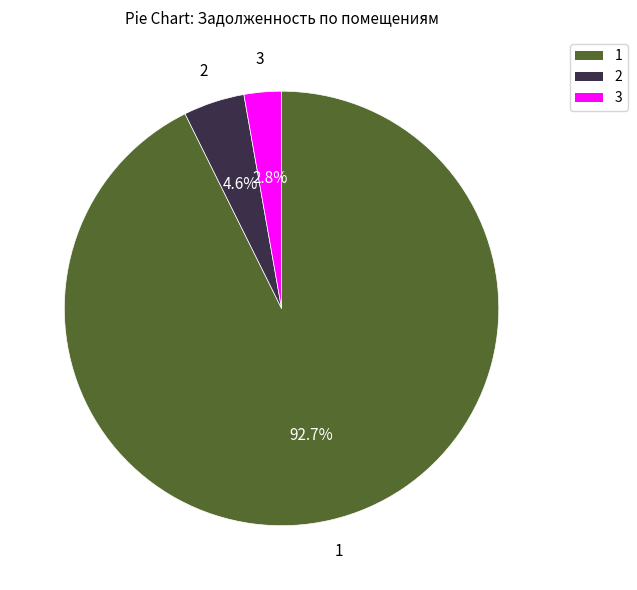

To the nearest percent, what percentage of the pie is 2?

5%